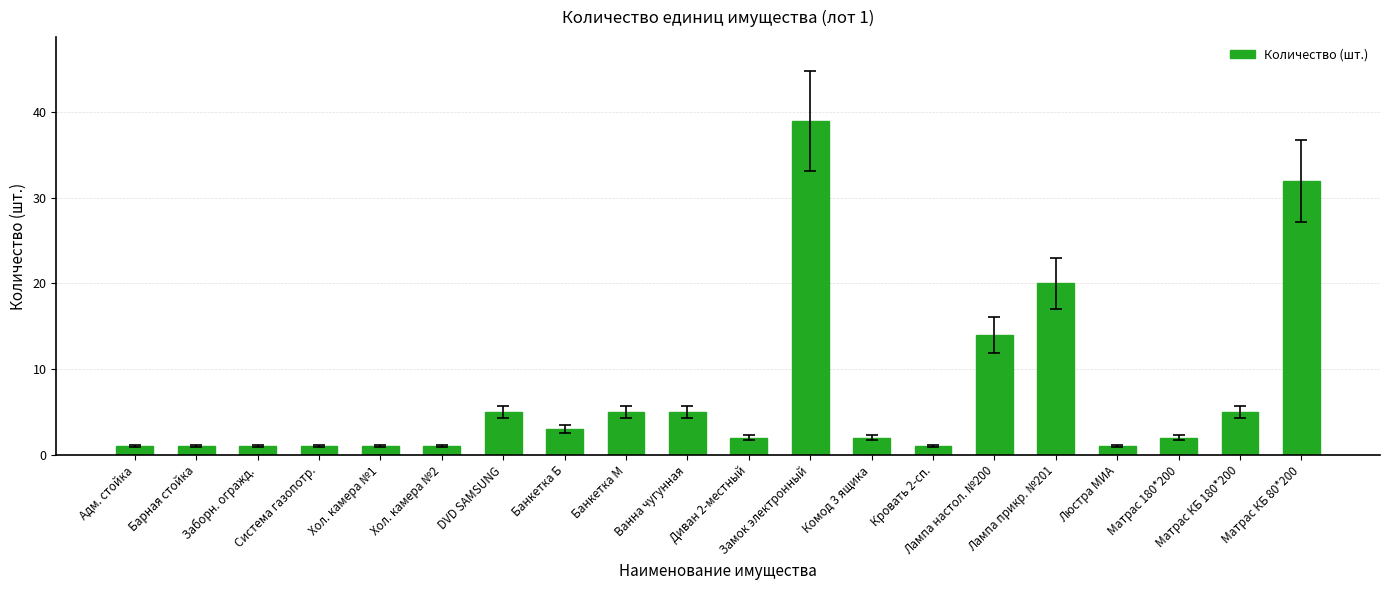

What is the difference between the second highest and second lowest values?

31